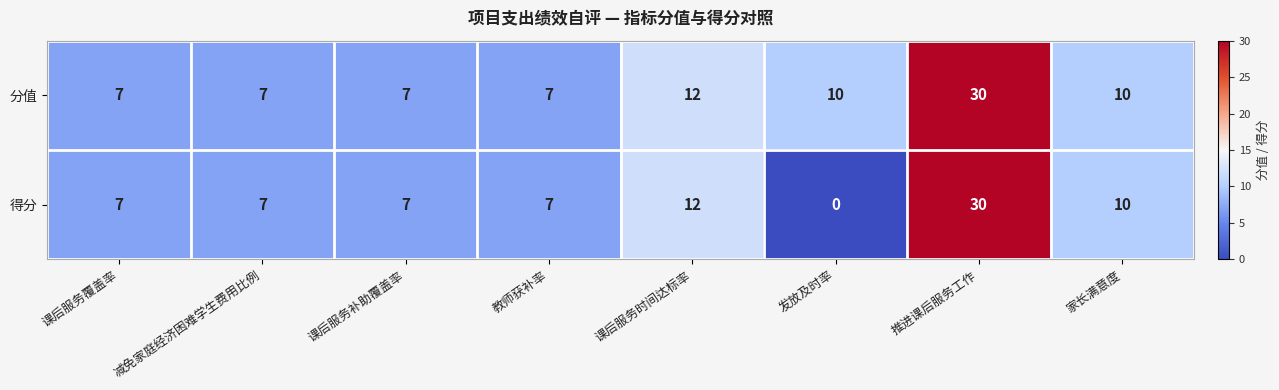

Which category has the highest value in the 得分 series?

推进课后服务工作